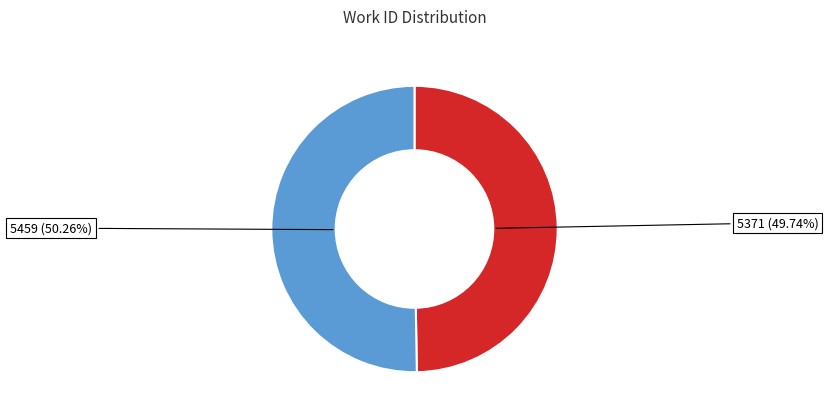

Is there a majority slice in this chart?

Yes